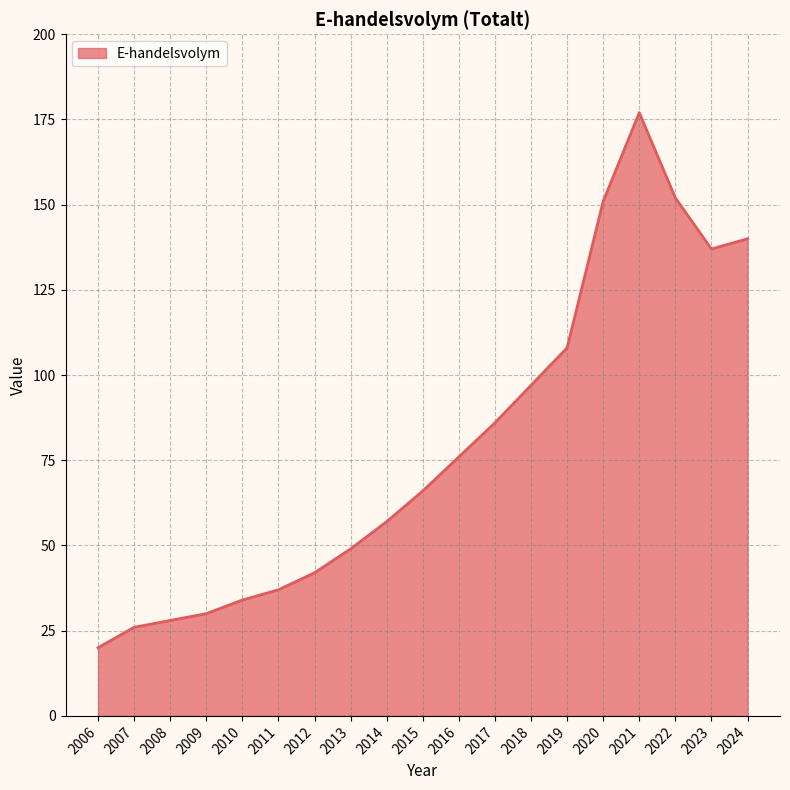

Where is the data nearest to the value 98?

2018